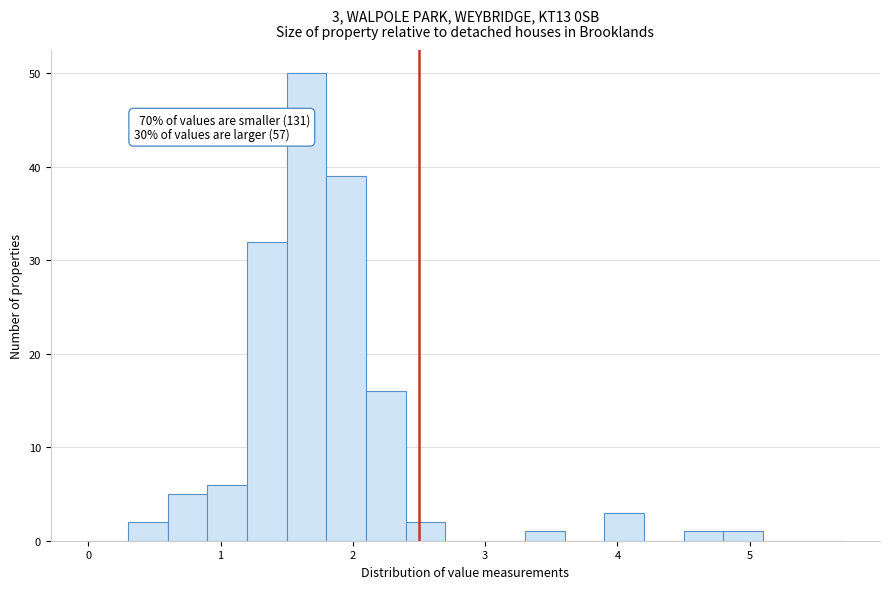

Read against the x-axis, roughly where is the centre of the tallest bar?

1.7